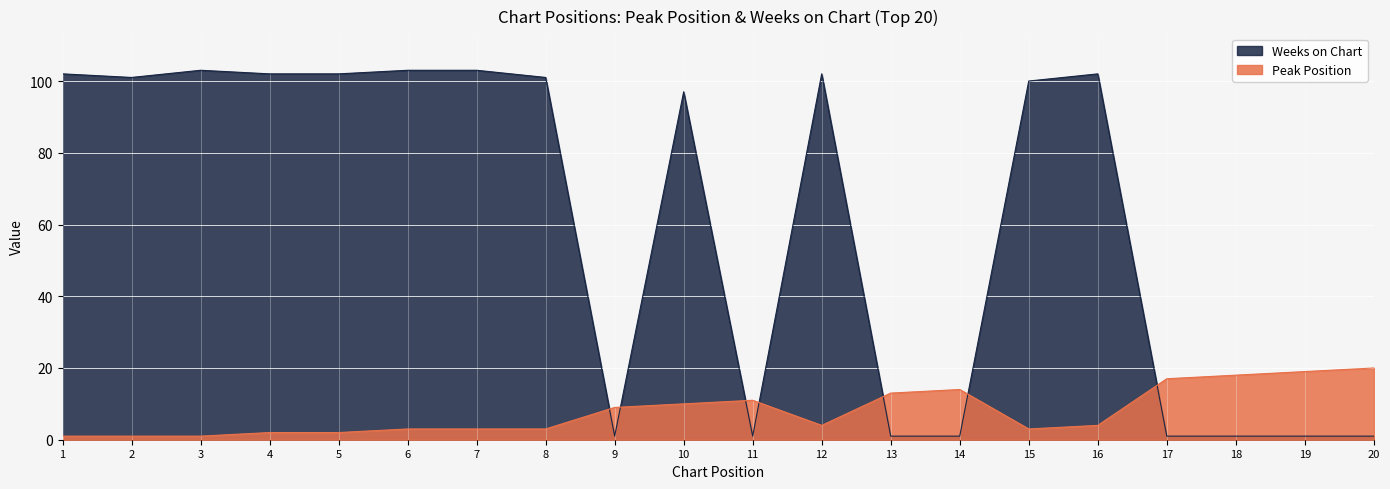

Rank the series by their average value, from highest to lowest.

Weeks on Chart, Peak Position